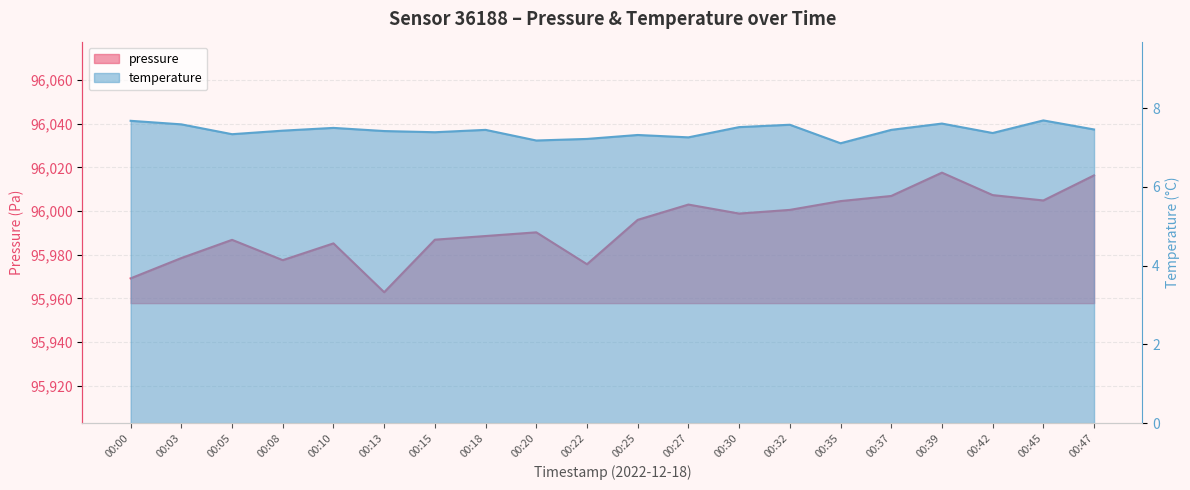

True or false: temperature and pressure intersect in this chart.

False